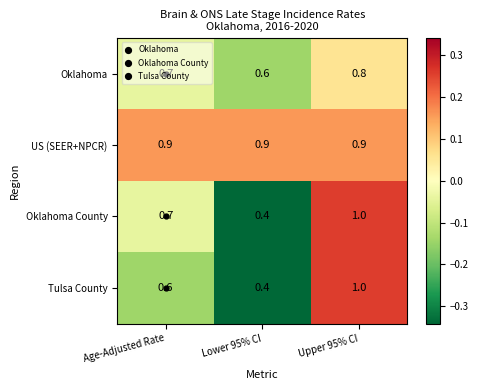

Read the US (SEER+NPCR) value at Age-Adjusted Rate.

0.9